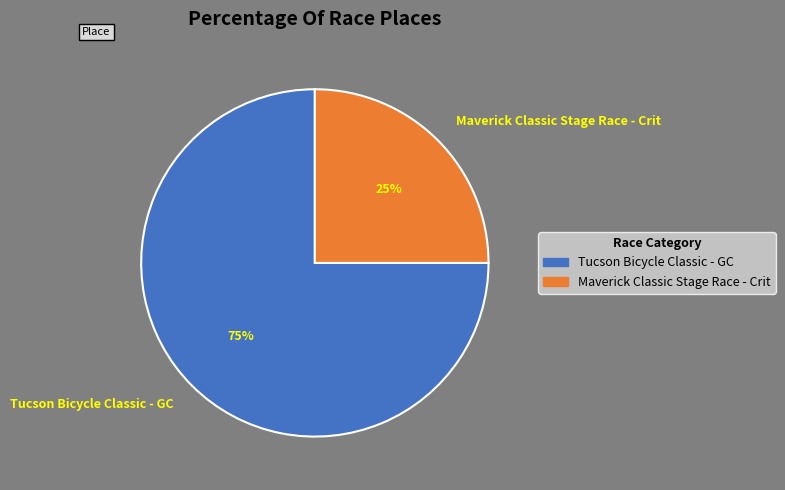

Is Maverick Classic Stage Race - Crit the majority of the pie?

No